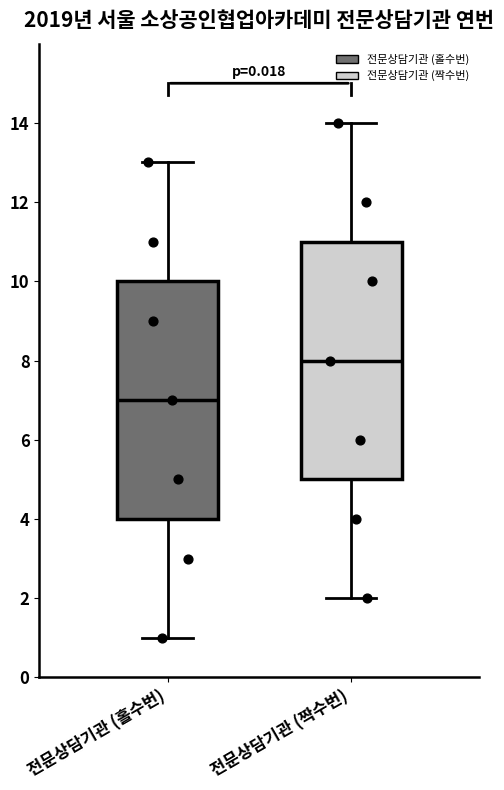

Reading left to right, read every box against the y-axis: the position of its median line, the range the box covers, and the ends of its whiskers. The values are not printed on the chart, so give them approximately, as read against the axis.

전문상담기관 (홀수번): median 7, box 4 to 10, whiskers 1 to 13
전문상담기관 (짝수번): median 8, box 5 to 11, whiskers 2 to 14